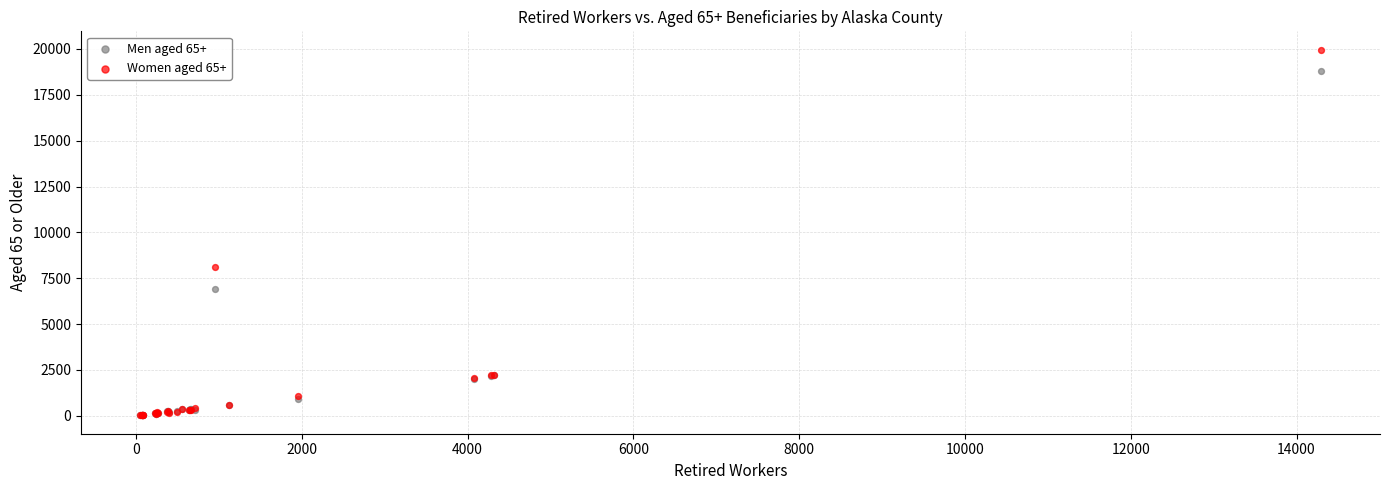

Across all series, what Y value is closest to 9991?

8115